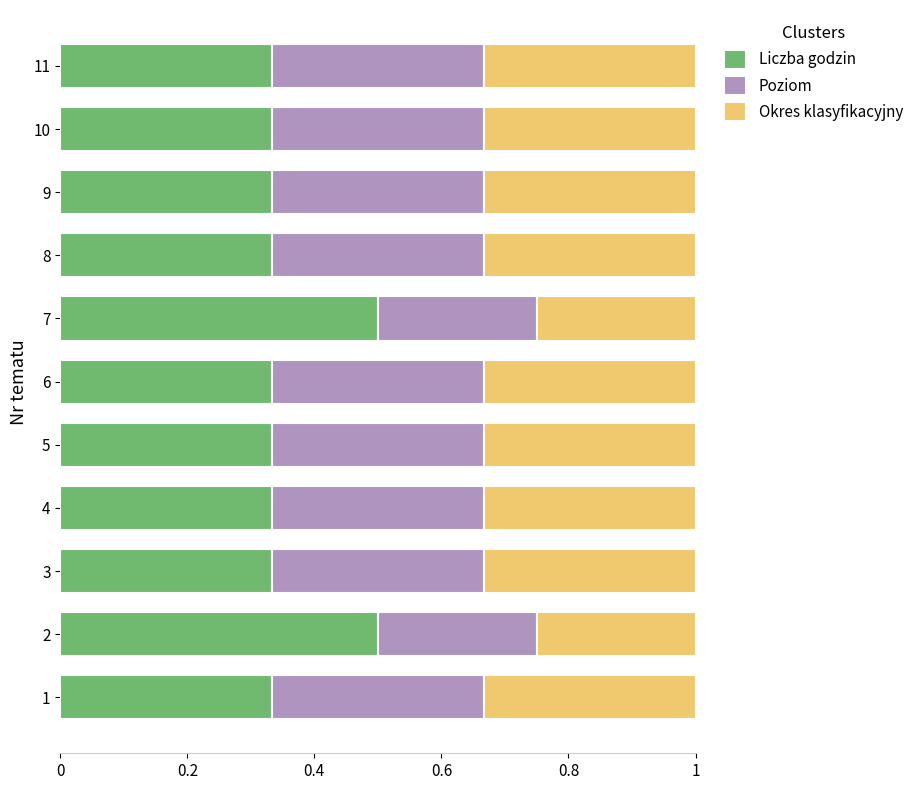

What is the total value across all series at 4?

1.0